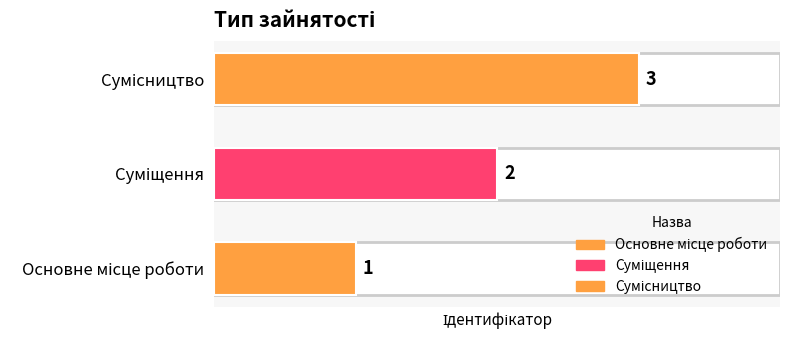

How many bars are there in total?

3